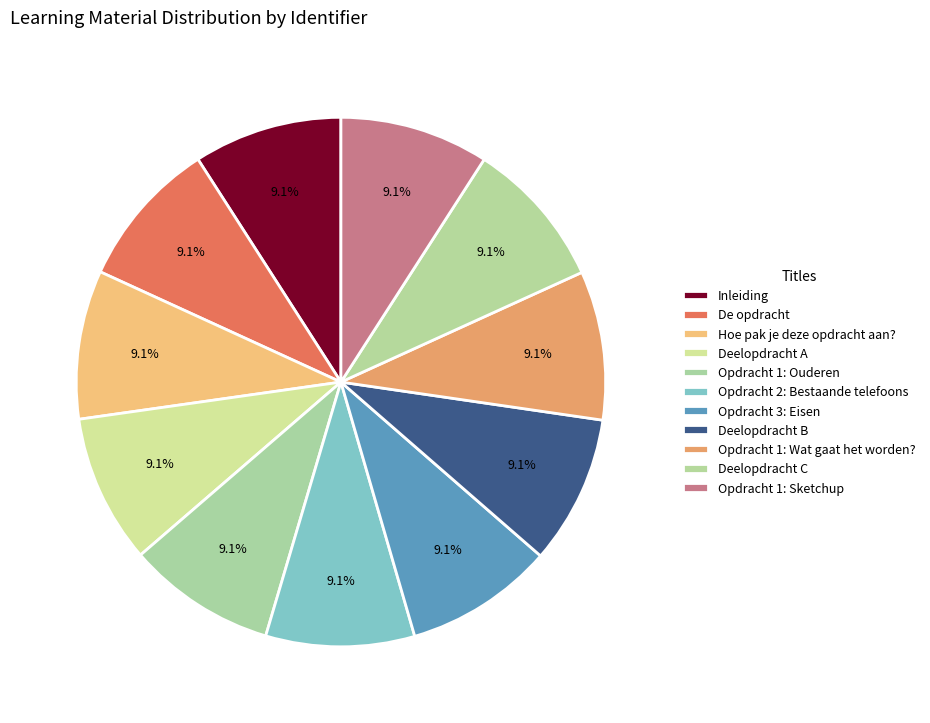

To the nearest percent, what is the average slice percentage?

9%